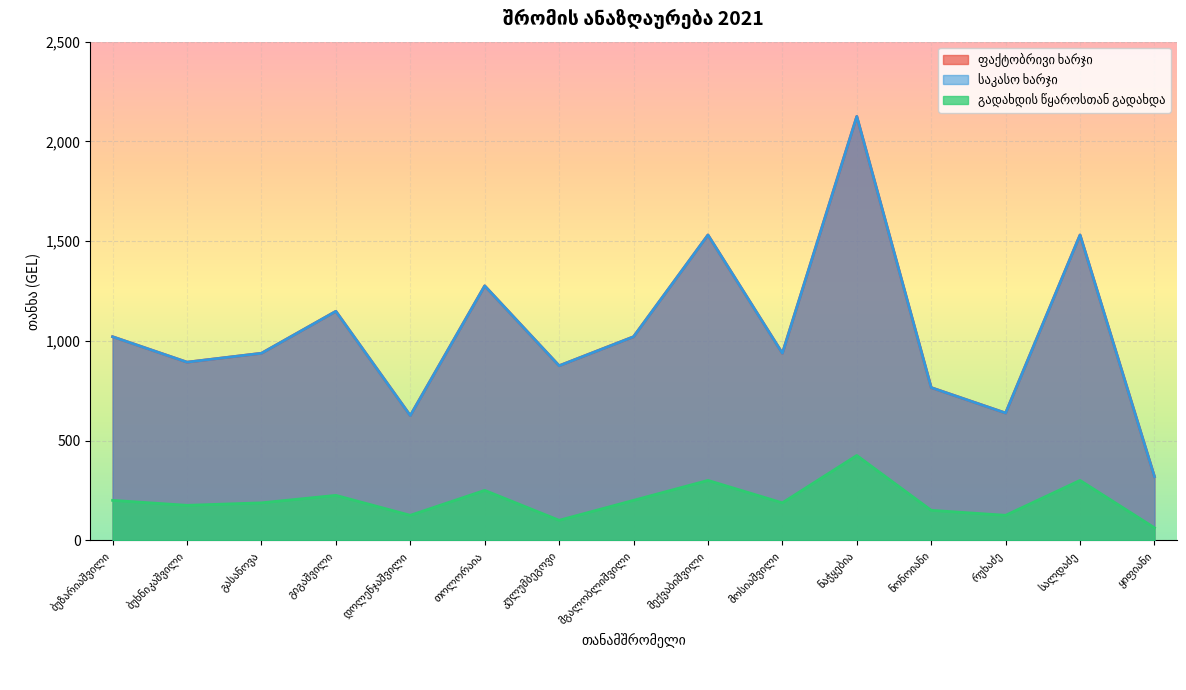

Is the value of ფაქტობრივი ხარჯი at გიგაშვილი greater than the value of გადახდის წყაროსთან დაკავებული საშემოსავლო at მექვაბიშვილი?

Yes